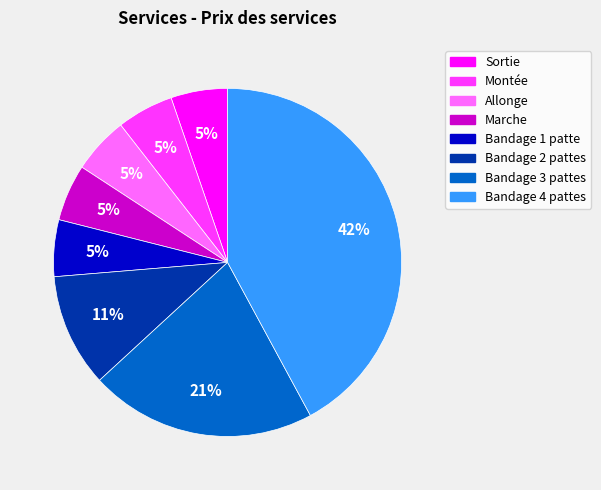

Do Bandage 3 pattes and Allonge together represent more than half of the pie?

No